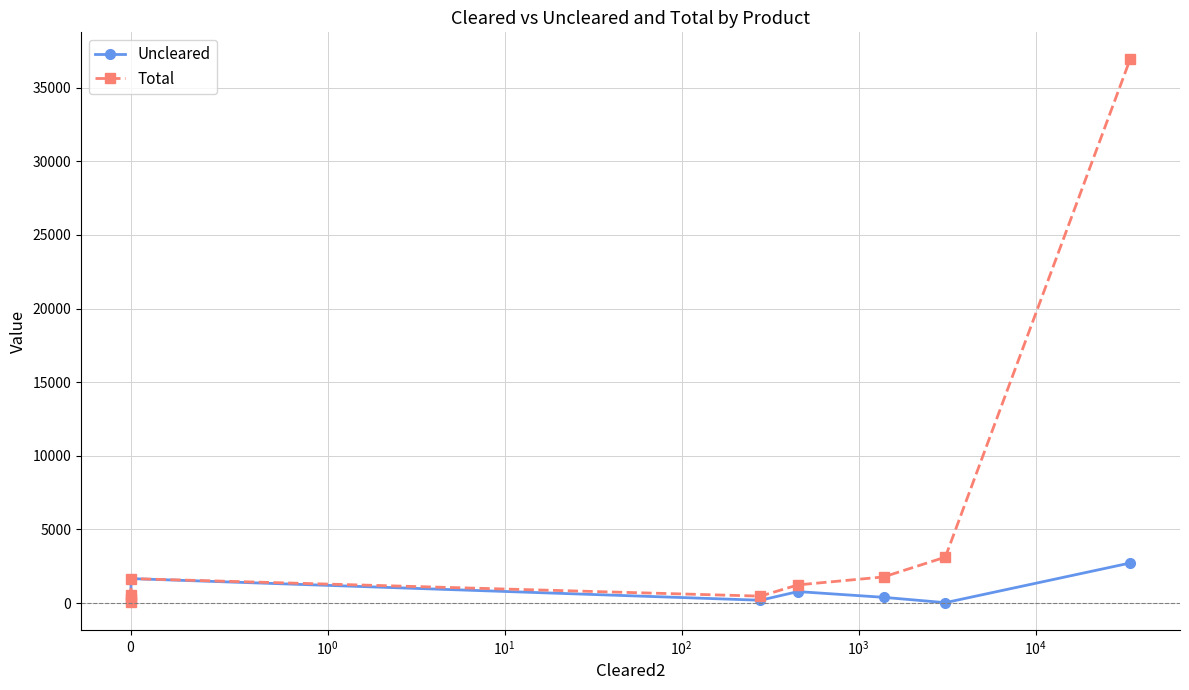

How many data points in Total are above 1239?

4